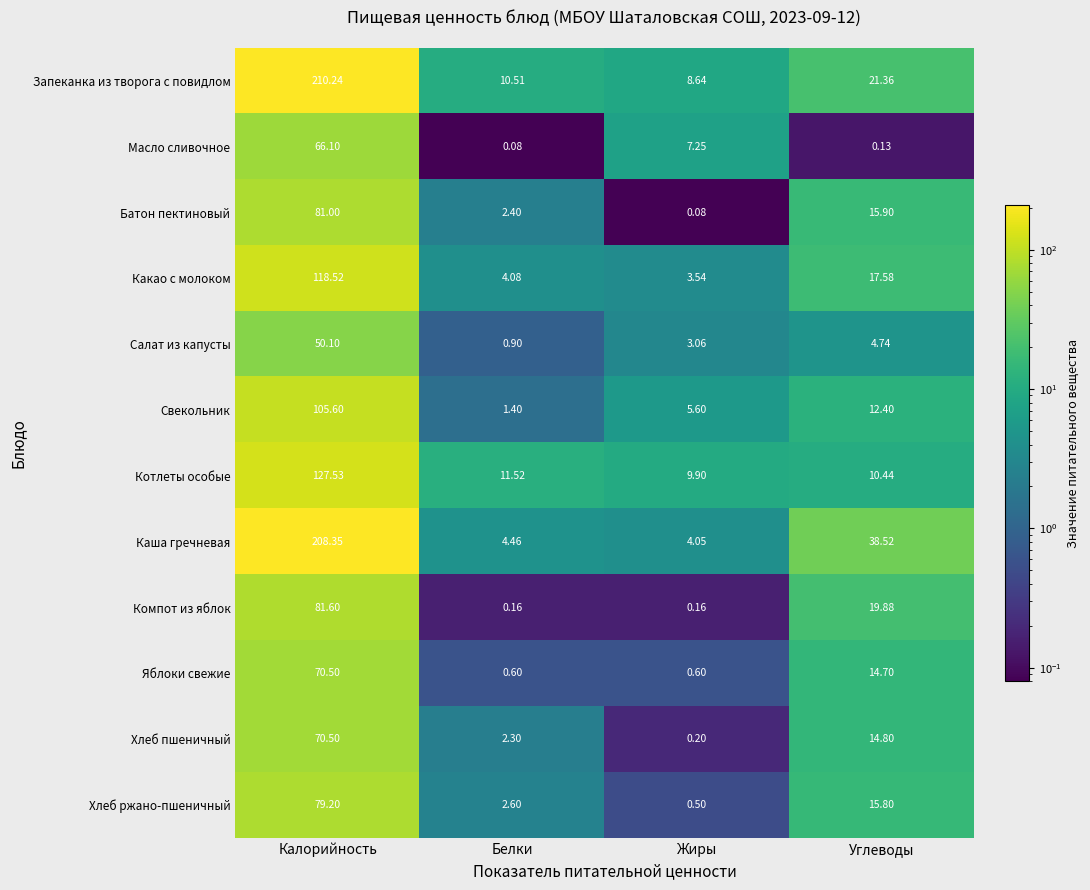

How many values in the Салат из капусты series exceed 4?

2